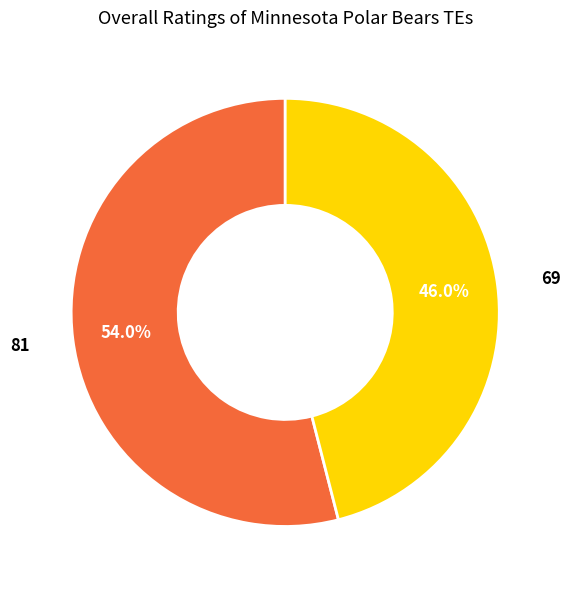

Does any single category account for the majority?

Yes